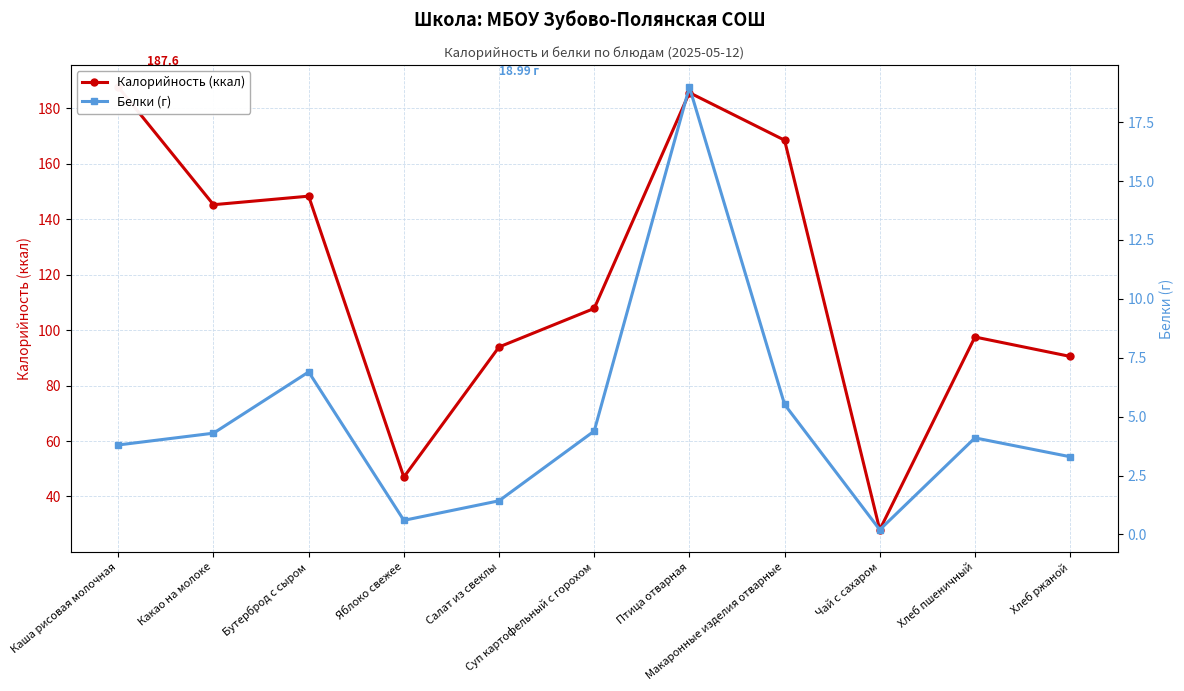

True or false: Белки (г) and Калорийность (ккал) intersect in this chart.

False